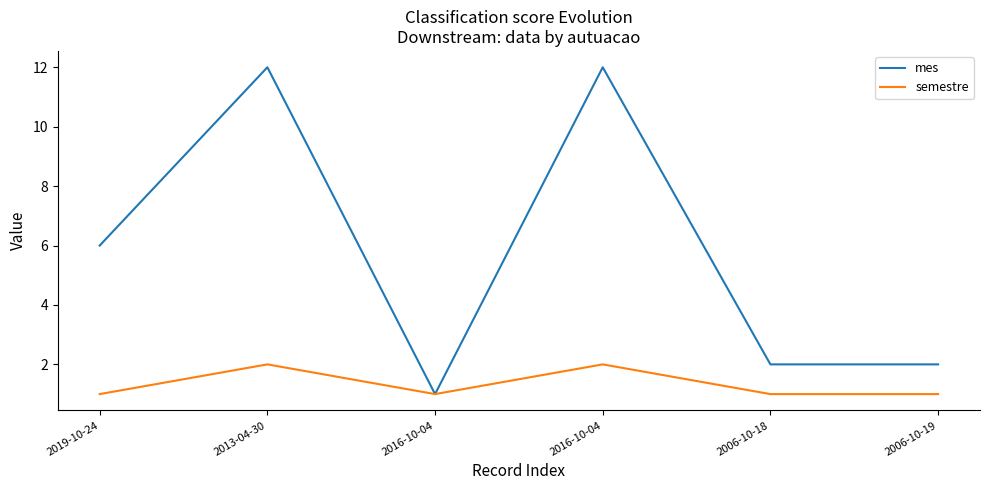

Is this an area chart (filled region under the line)?

No